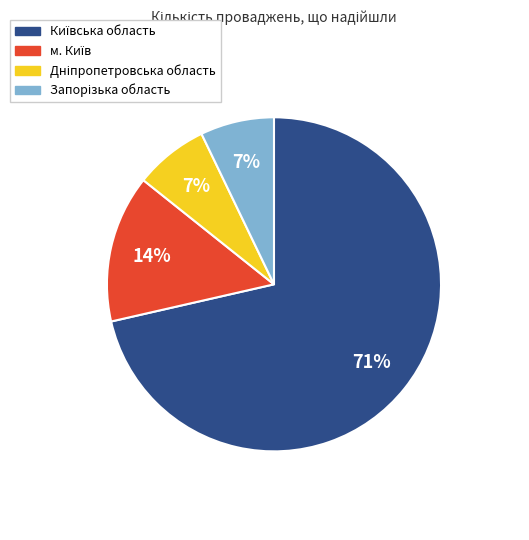

Is there any slice that represents more than half of the pie?

Yes